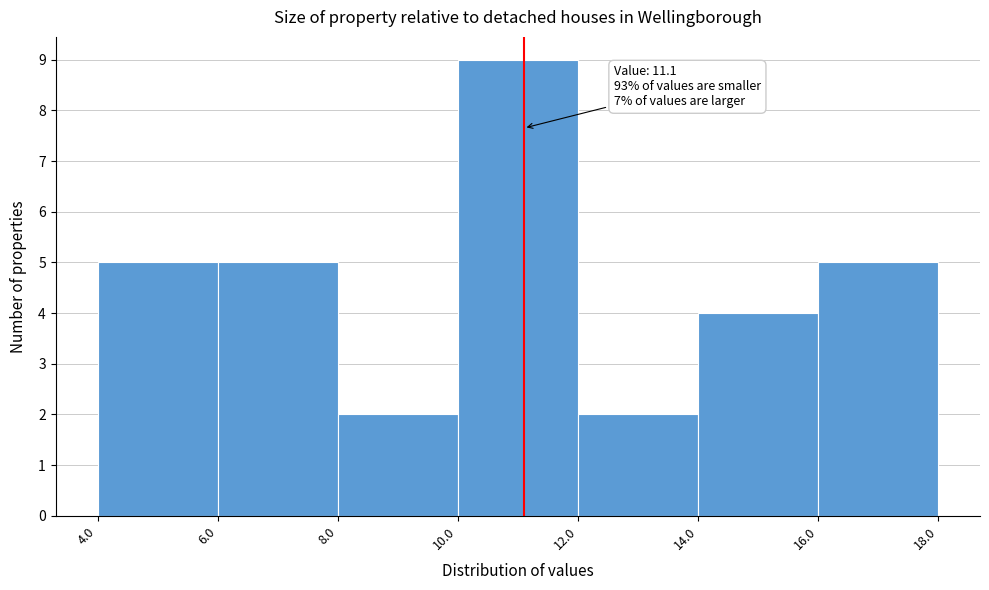

Which range on the x-axis has the tallest bar?

10.0 to 12.0